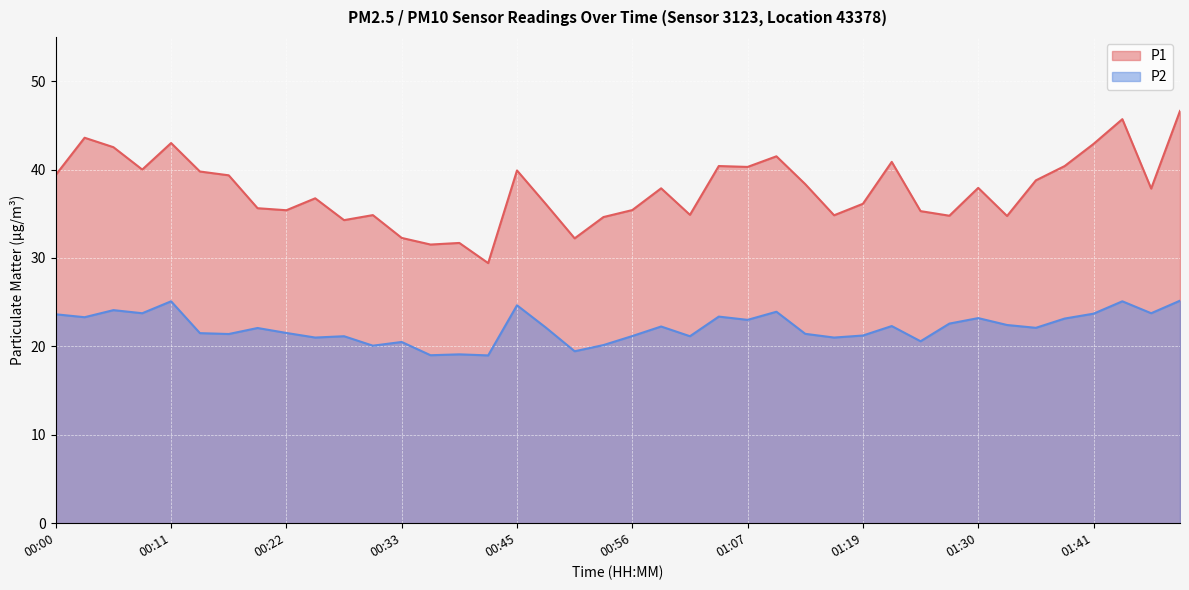

At which label does P2 reach its minimum?

00:42